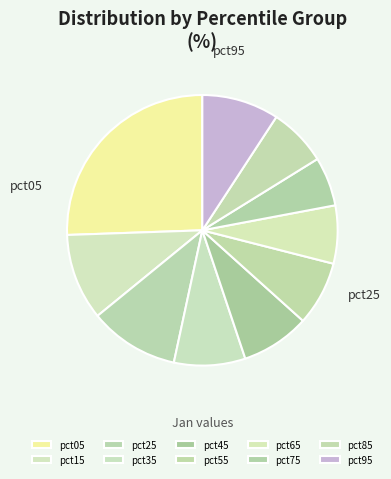

True or false: pct45 accounts for 21% of the total.

False